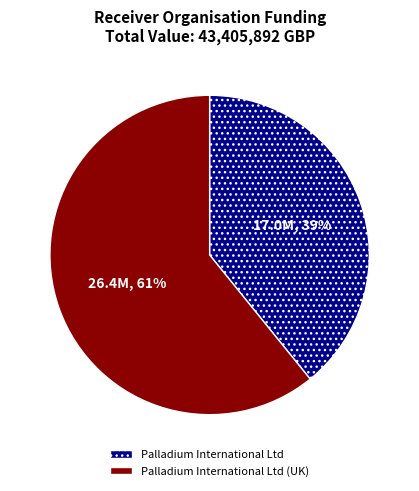

To the nearest percent, what is the combined percentage of Palladium International Ltd and Palladium International Ltd (UK)?

100%